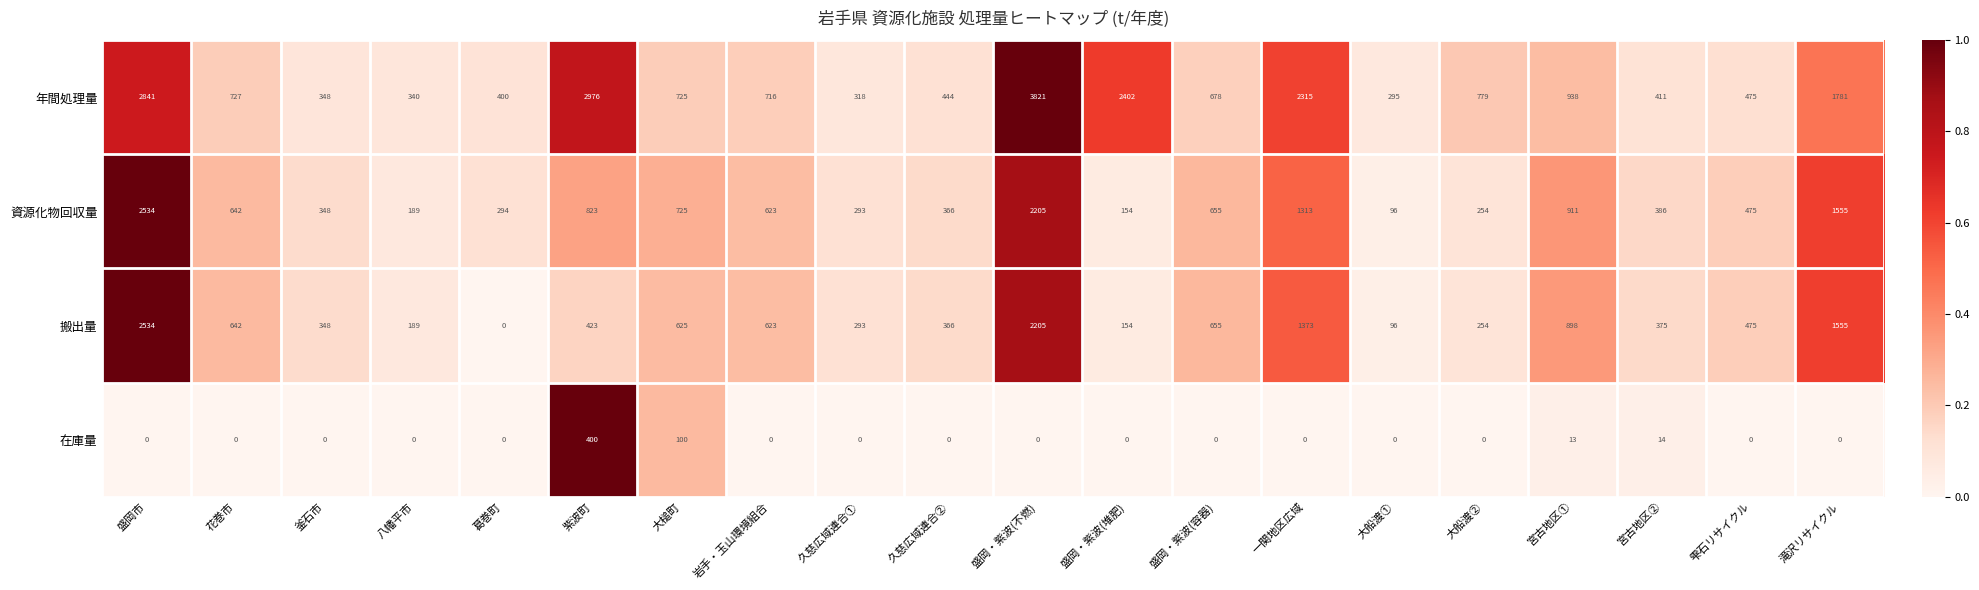

Which series has the largest total across all categories?

年間処理量